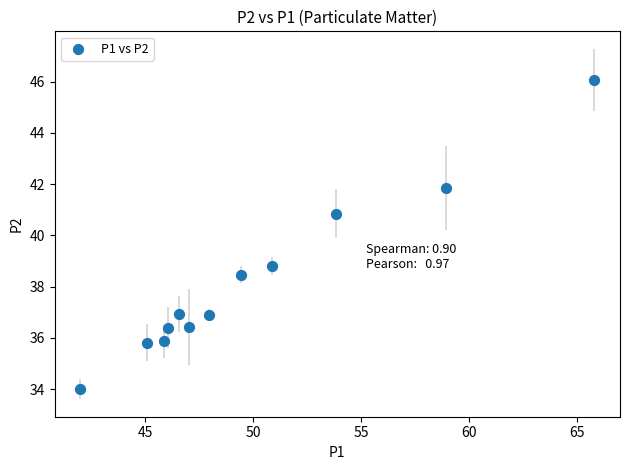

What Y value in the scatter plot is closest to 40?

40.9